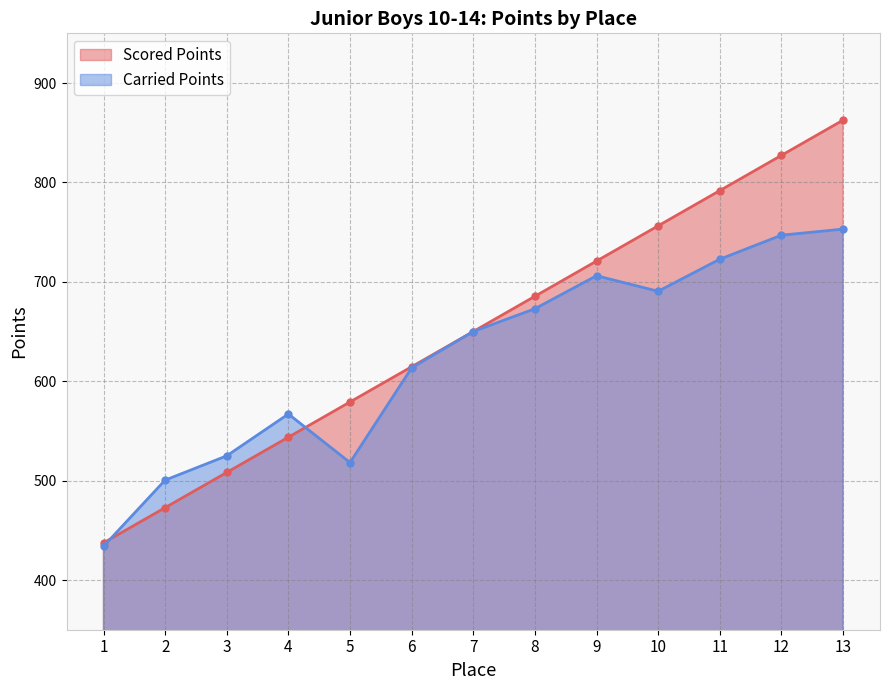

The Carried Points series shows 284.4 at 5. True or false?

False